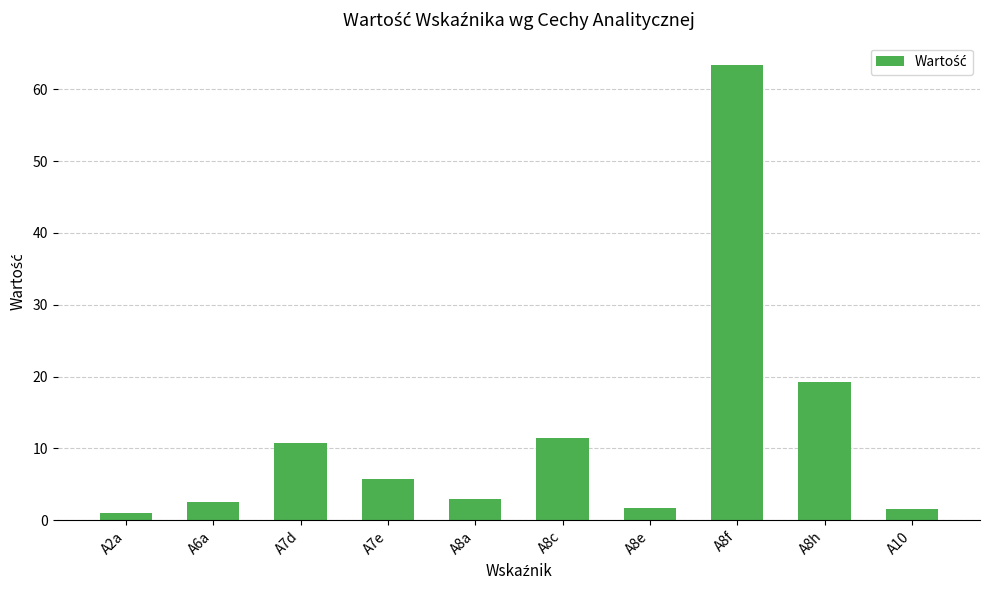

What is the average value?

12.0